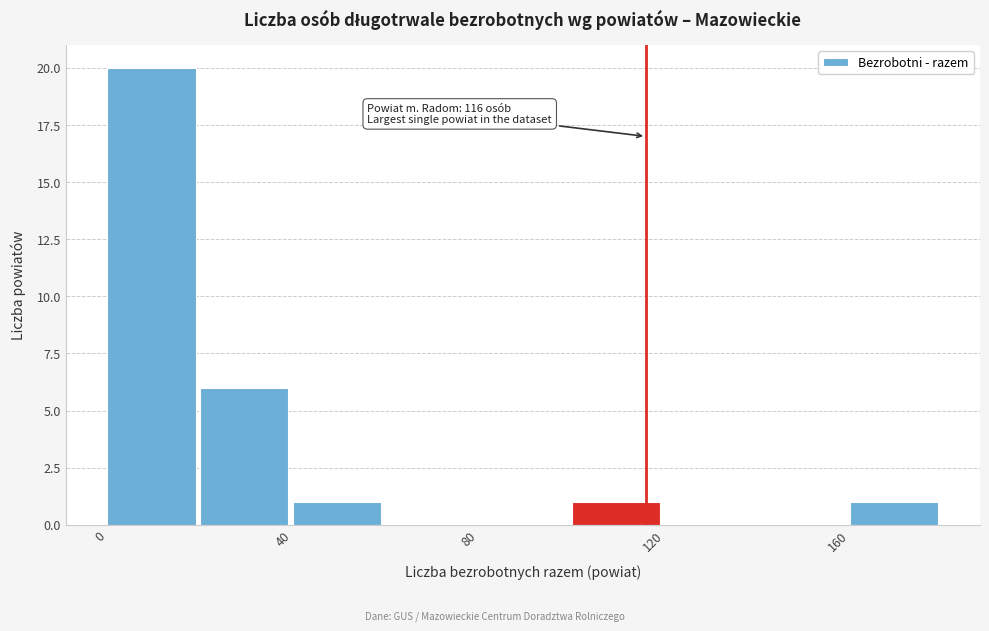

Which range on the x-axis has the tallest bar?

0 to 20